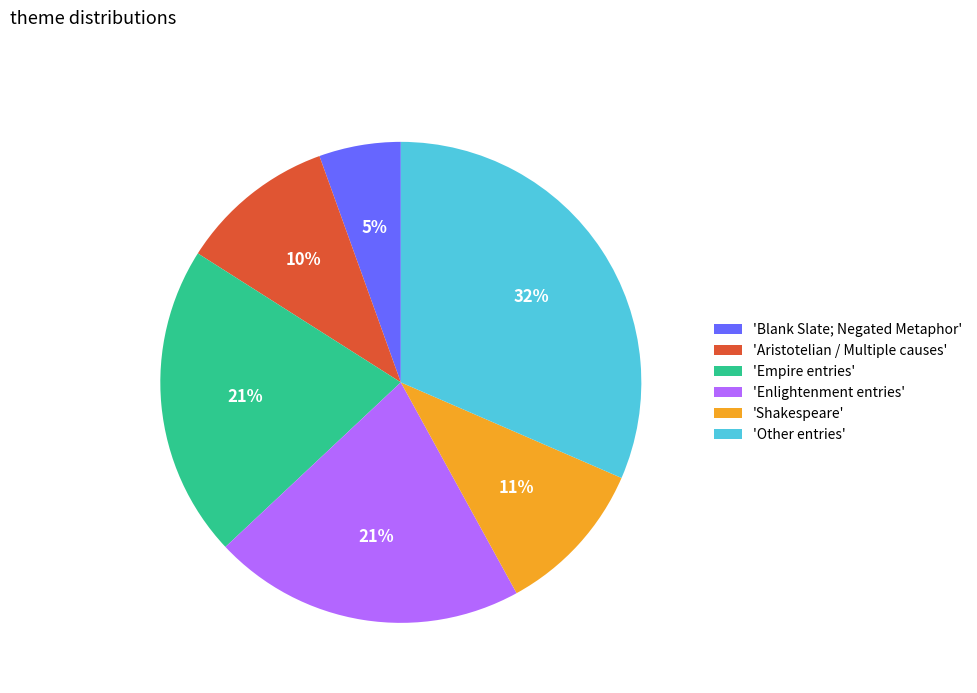

Is there any slice that represents more than half of the pie?

No